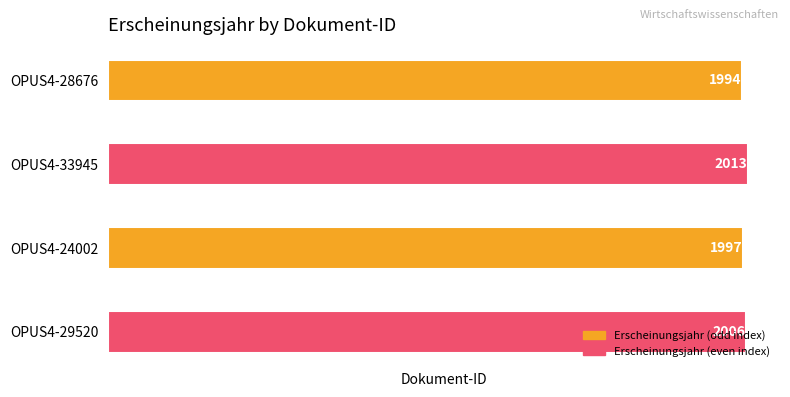

Which category has the highest value across all series?

OPUS4-33945